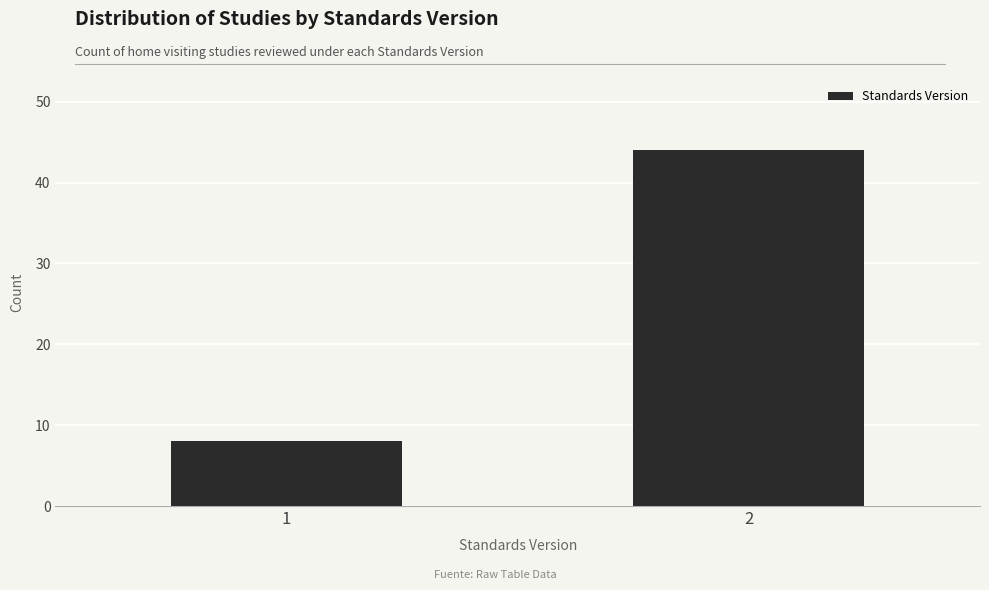

Reading right to left, extract all data points from this chart.

44	8